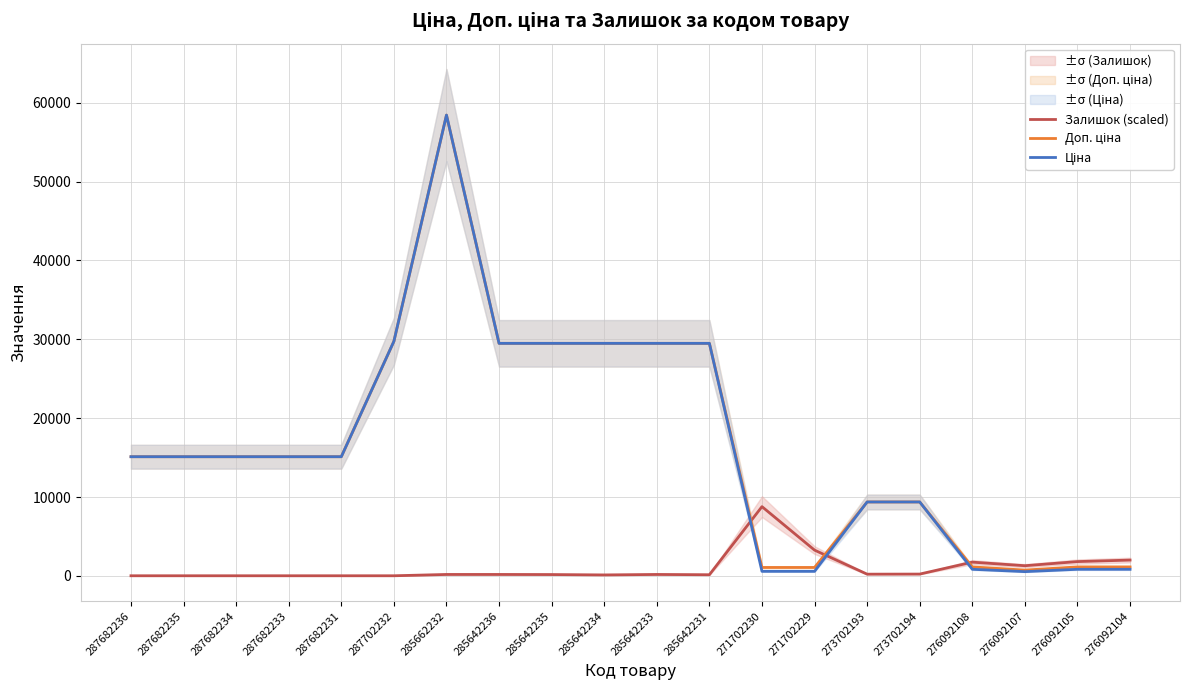

The Доп. ціна series shows 728.0 at 276092104. True or false?

False